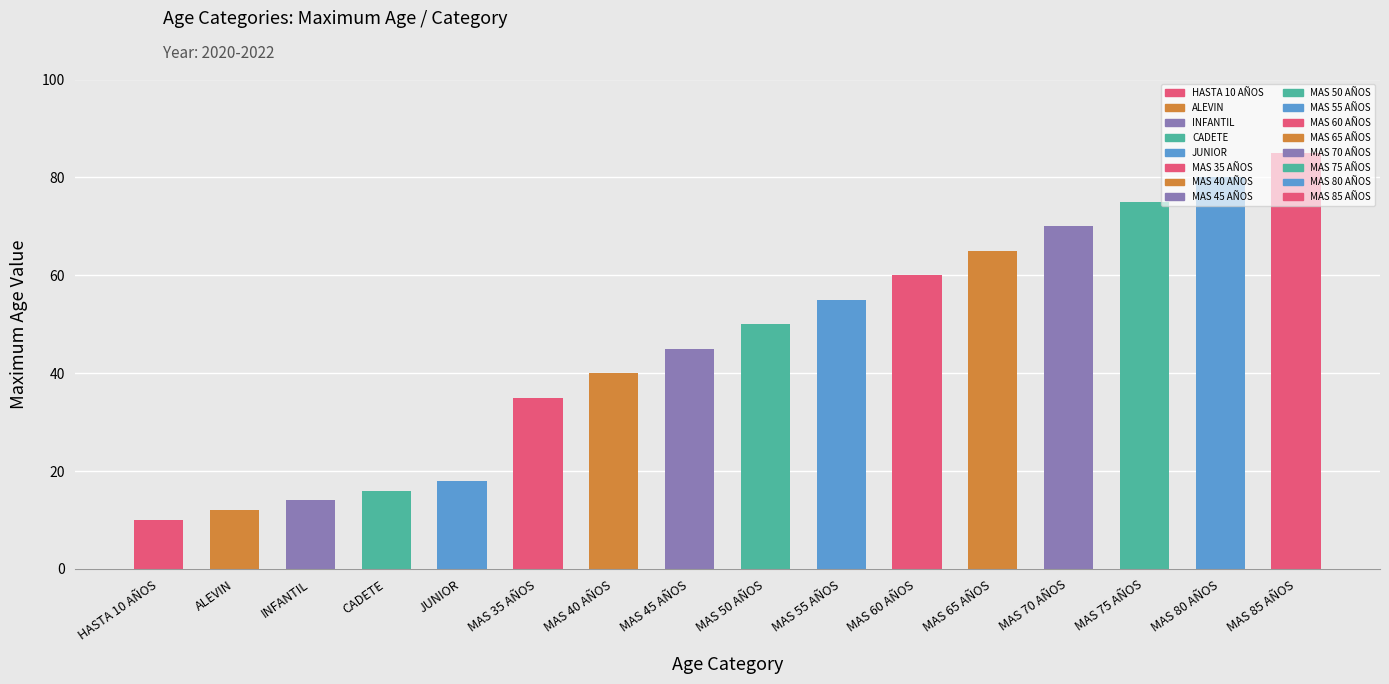

What is the average value?

46